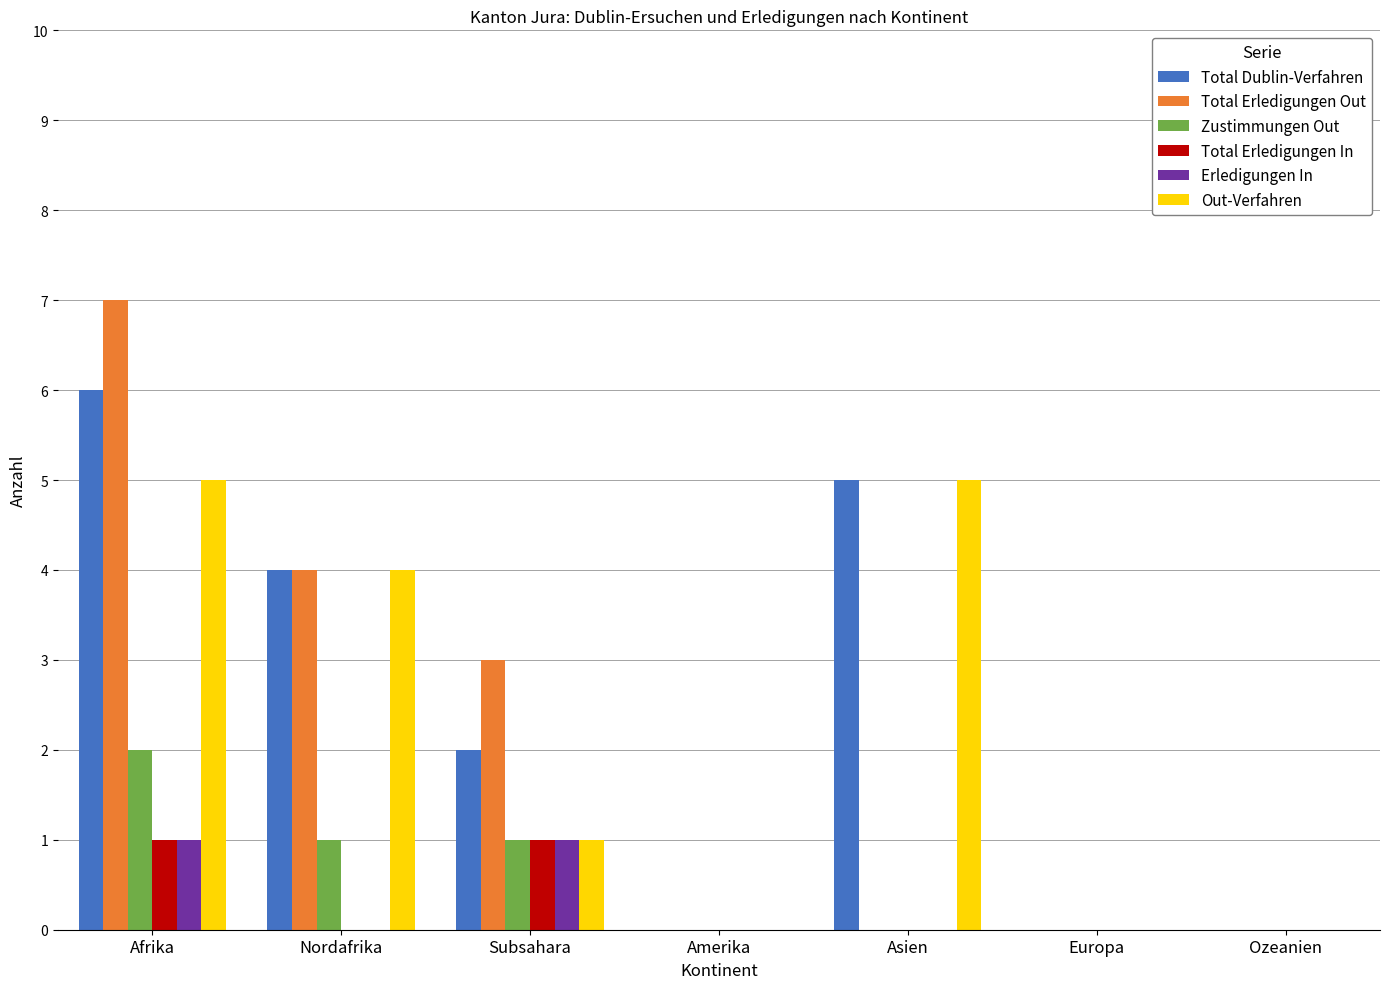

Is the value of Total Erledigungen Out at Amerika greater than the value of Erledigungen In at Subsahara?

No